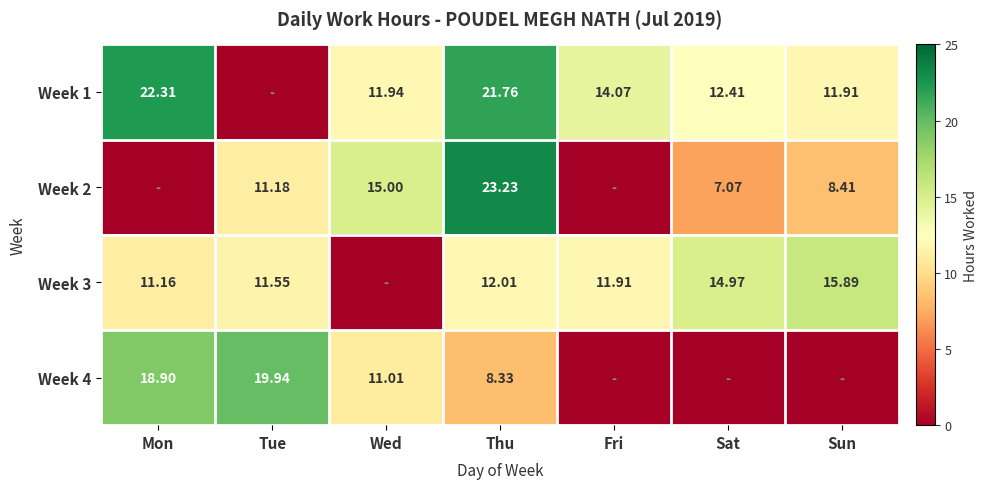

What is the difference between the maximum and second lowest values in the Week 4 series?

19.9